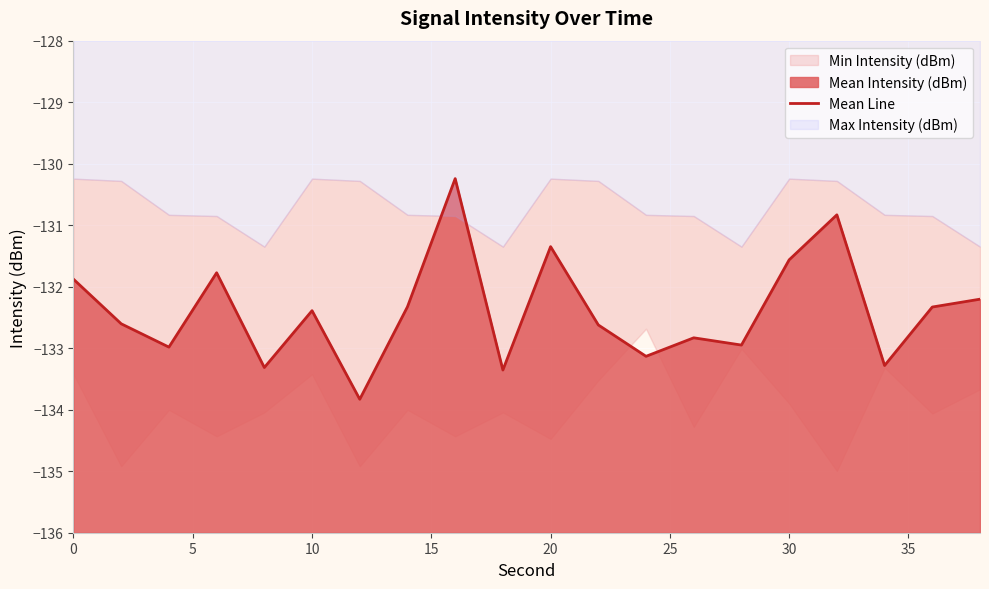

How many values exceed -132?

6